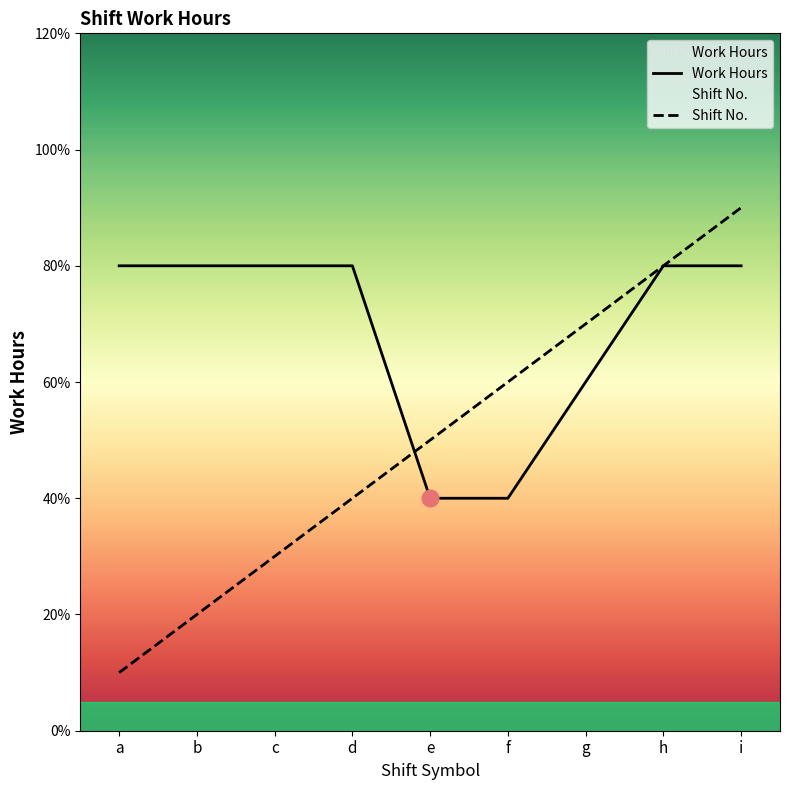

How many distinct data groups are displayed?

2